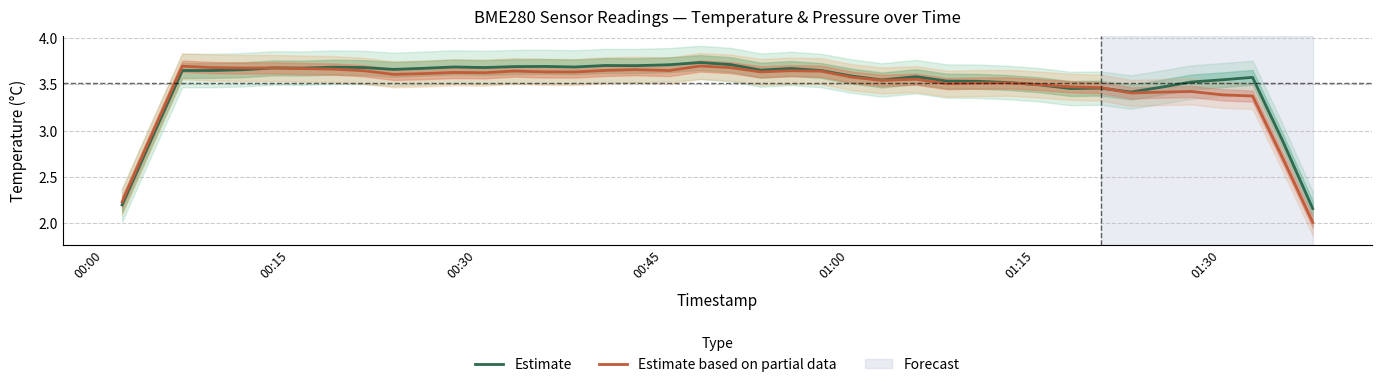

What is the minimum value for Estimate based on partial data?

2.0